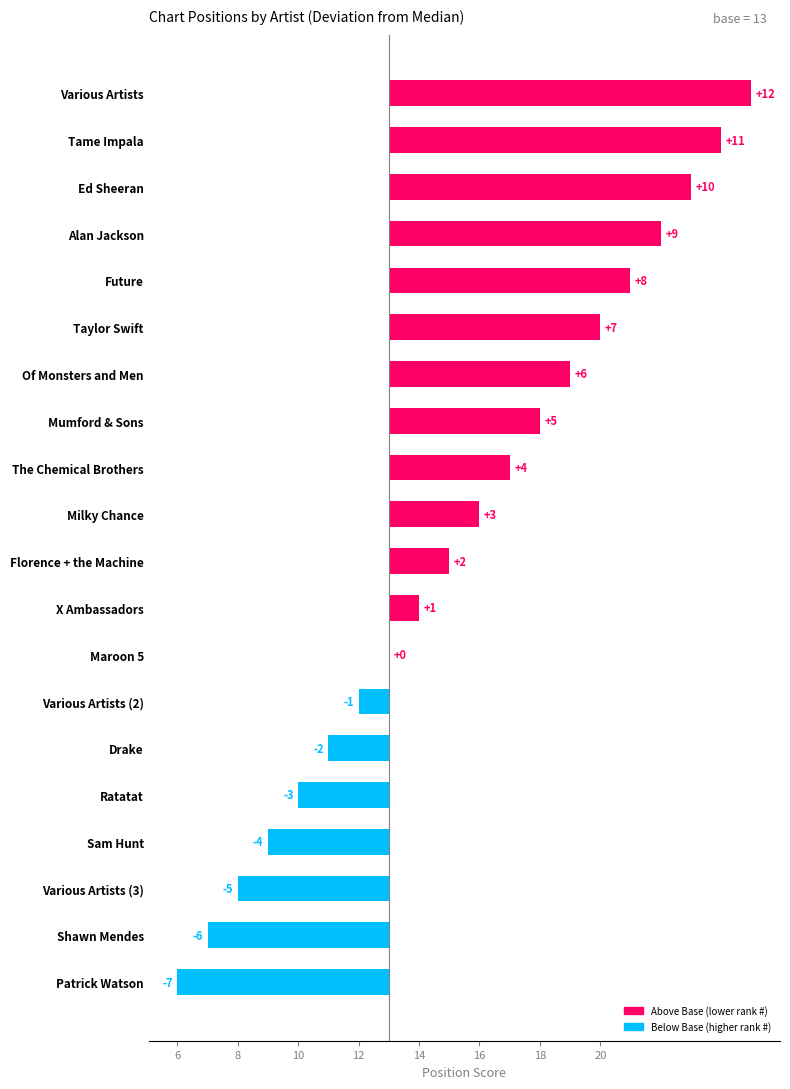

Reading left to right, list all the values displayed in this chart.

Various Artists=12	Tame Impala=11	Ed Sheeran=10	Alan Jackson=9	Future=8	Taylor Swift=7	Of Monsters and Men=6	Mumford & Sons=5	The Chemical Brothers=4	Milky Chance=3	Florence + the Machine=2	X Ambassadors=1	Maroon 5=0	Various Artists (2)=-1	Drake=-2	Ratatat=-3	Sam Hunt=-4	Various Artists (3)=-5	Shawn Mendes=-6	Patrick Watson=-7